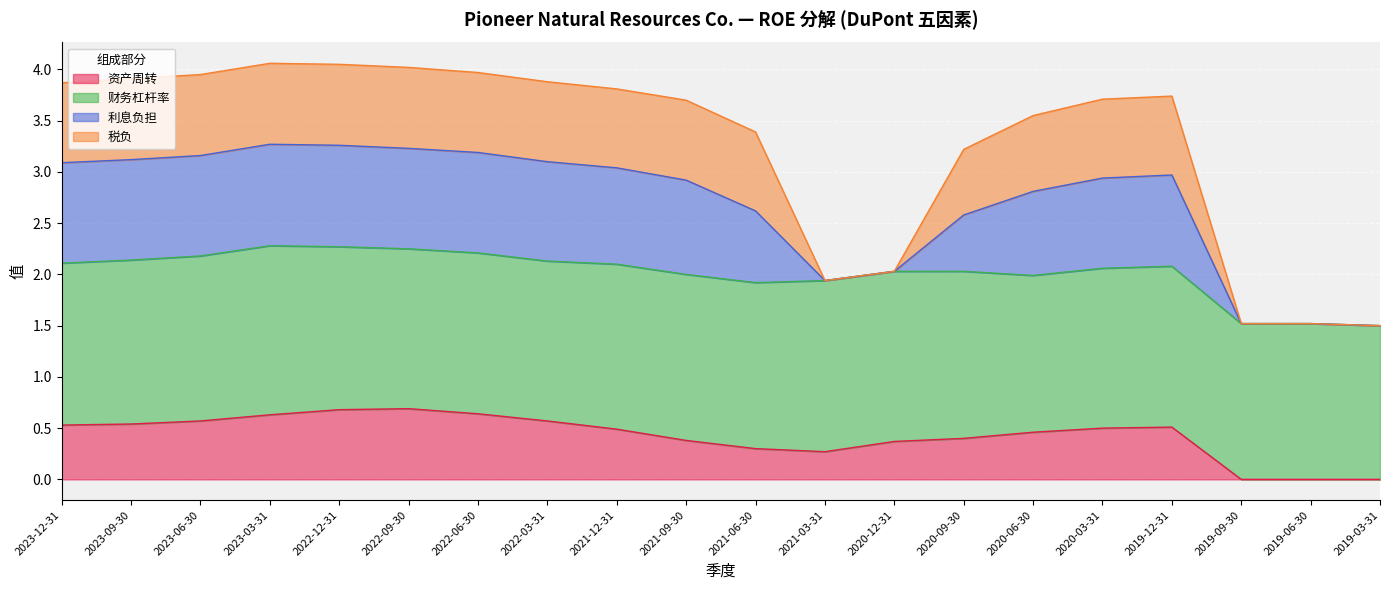

What is the total value across all series at 2019-06-30?

1.5